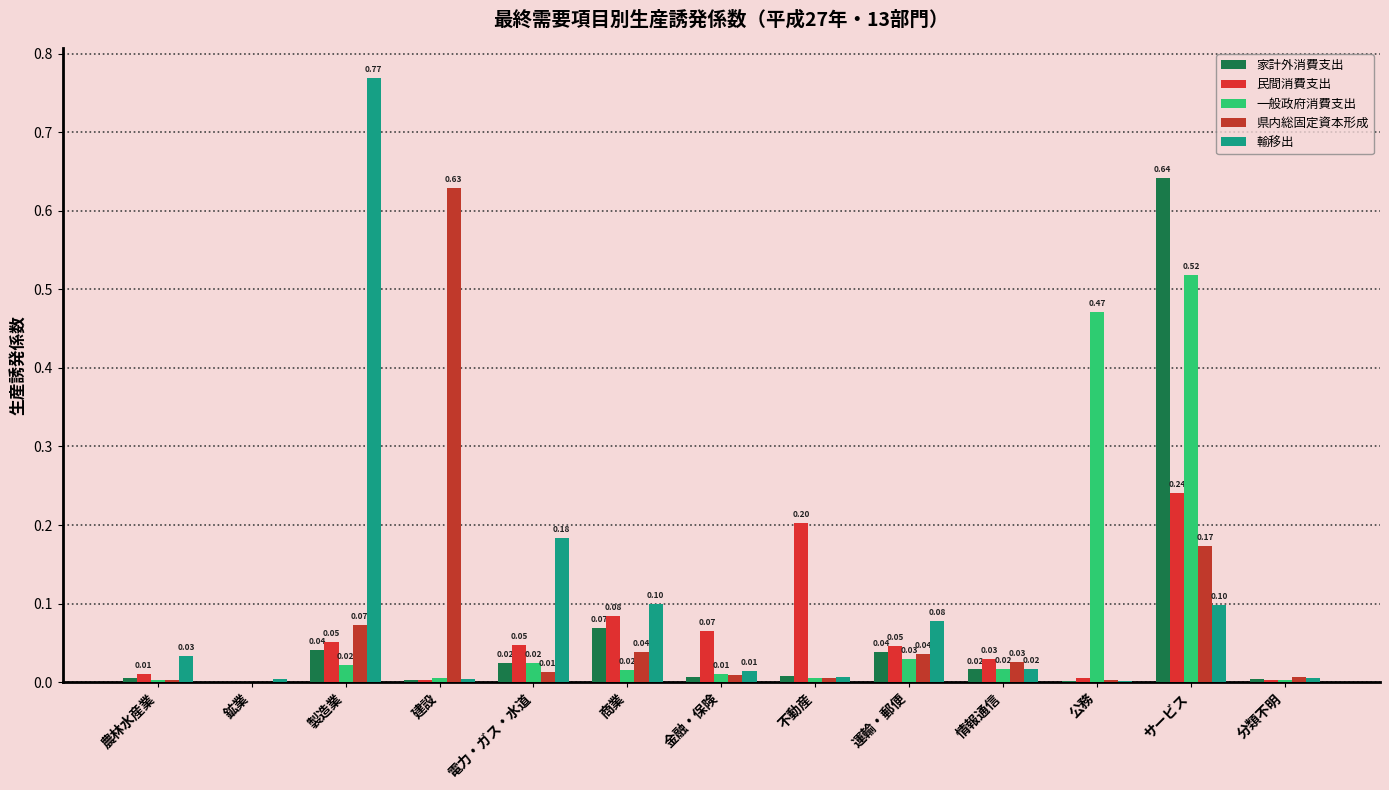

How many data points does each series have?

13